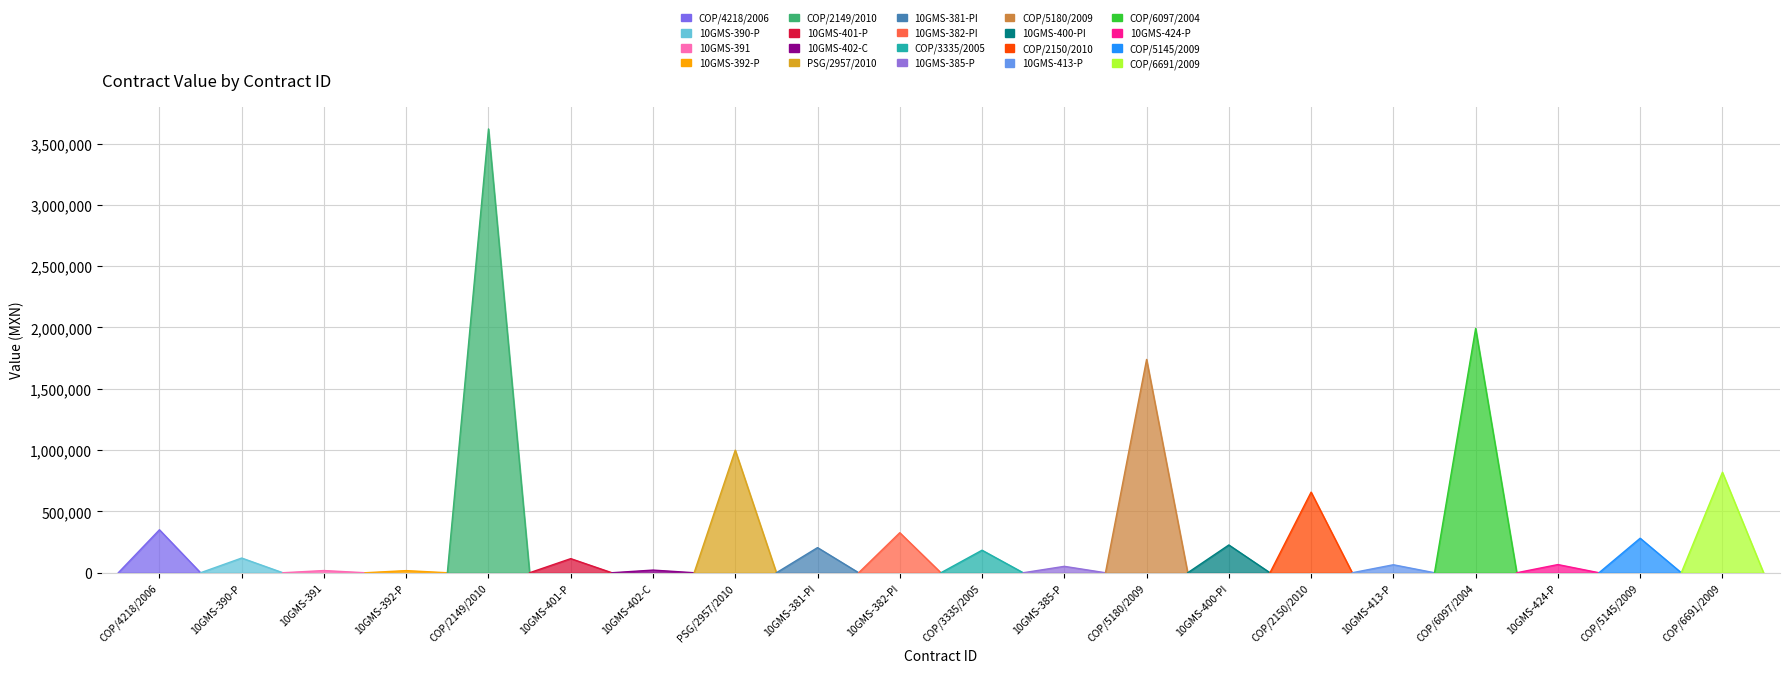

List the labels in order of awards.value.amount value, smallest first.

10GMS-392-P, 10GMS-391, 10GMS-402-C, 10GMS-385-P, 10GMS-413-P, 10GMS-424-P, 10GMS-401-P, 10GMS-390-P, COP/3335/2005, 10GMS-381-PI, 10GMS-400-PI, COP/5145/2009, 10GMS-382-PI, COP/4218/2006, COP/2150/2010, COP/6691/2009, PSG/2957/2010, COP/5180/2009, COP/6097/2004, COP/2149/2010